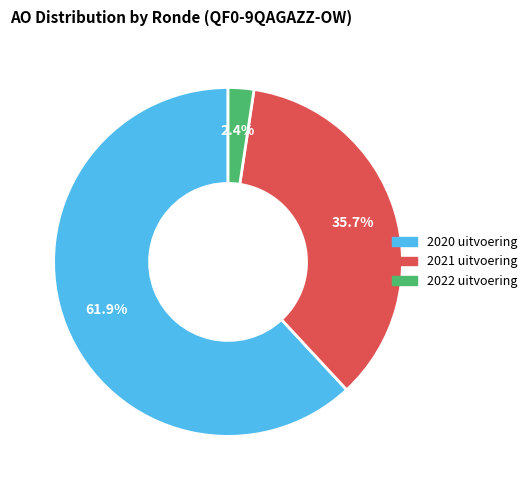

What portion of the pie excludes 2020 uitvoering?

38.1%